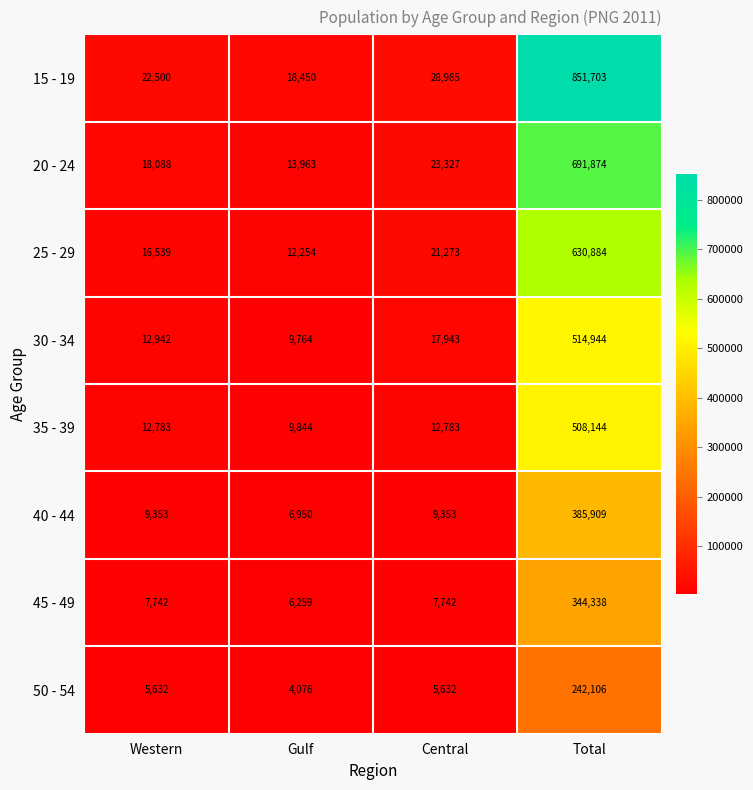

What is the approximate value of 30 - 34 at Western?

12942